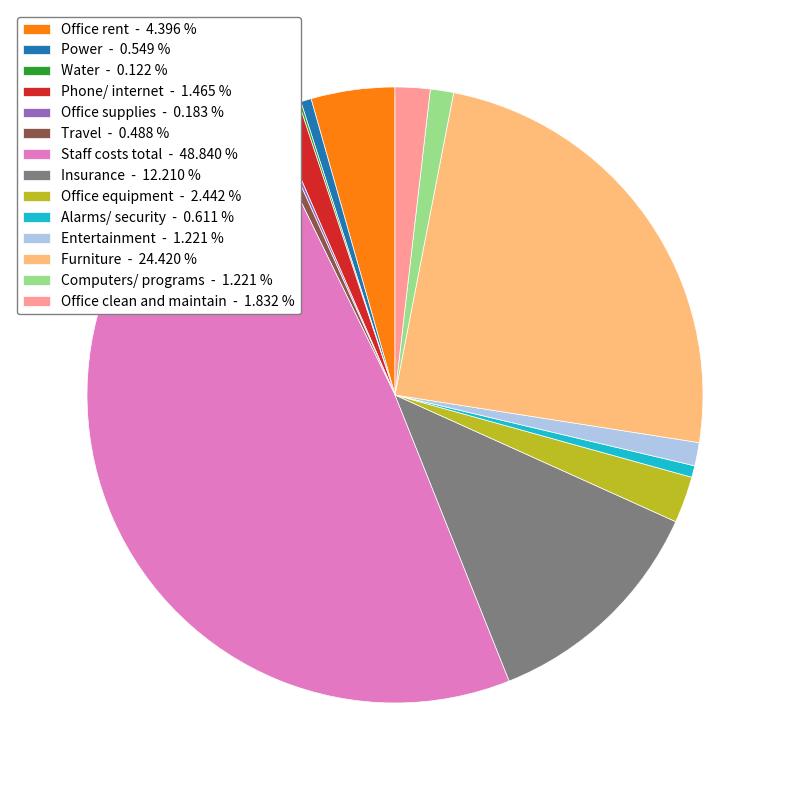

Is the sum of Office equipment - 2.442 % and Staff costs total - 48.840 % greater than half?

Yes